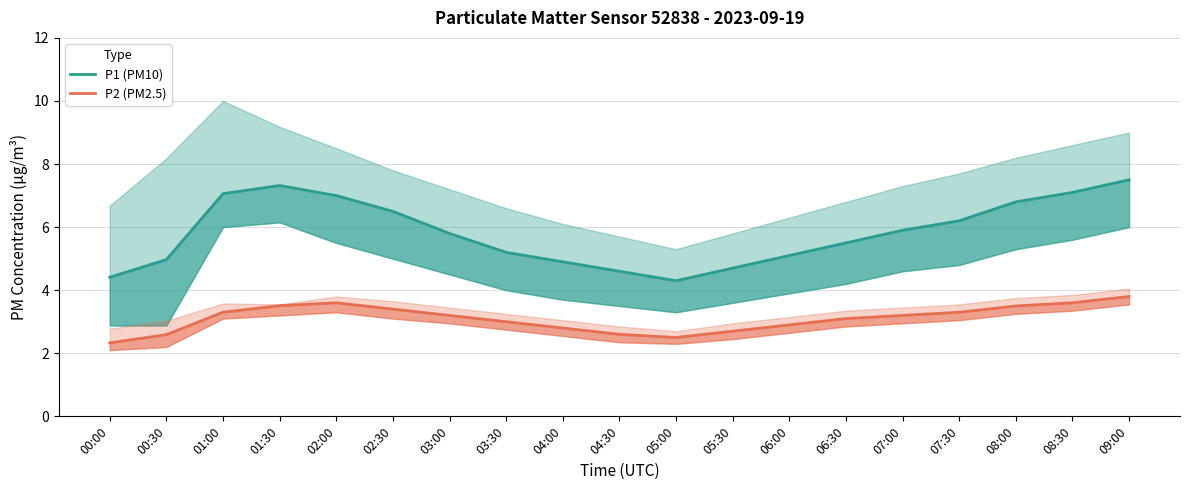

At which category does P2 (PM2.5) reach its first local valley?

05:00